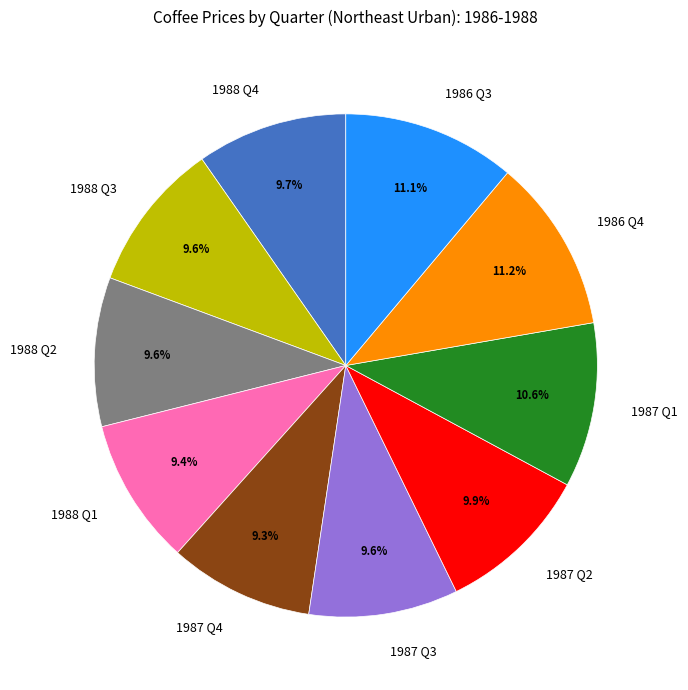

How many slices are in this pie chart?

10